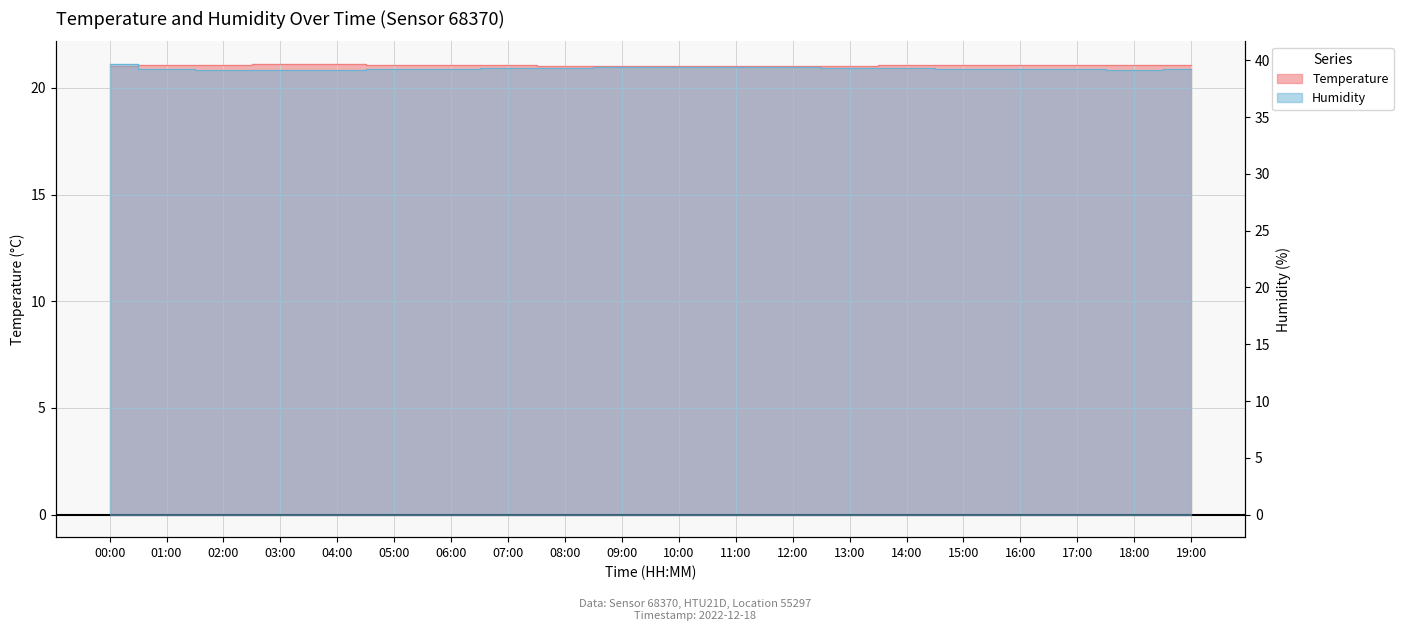

List the labels in order of humidity value, largest first.

00:00, 11:00, 10:00, 12:00, 09:00, 13:00, 08:00, 07:00, 14:00, 15:00, 01:00, 06:00, 16:00, 19:00, 05:00, 17:00, 02:00, 18:00, 04:00, 03:00